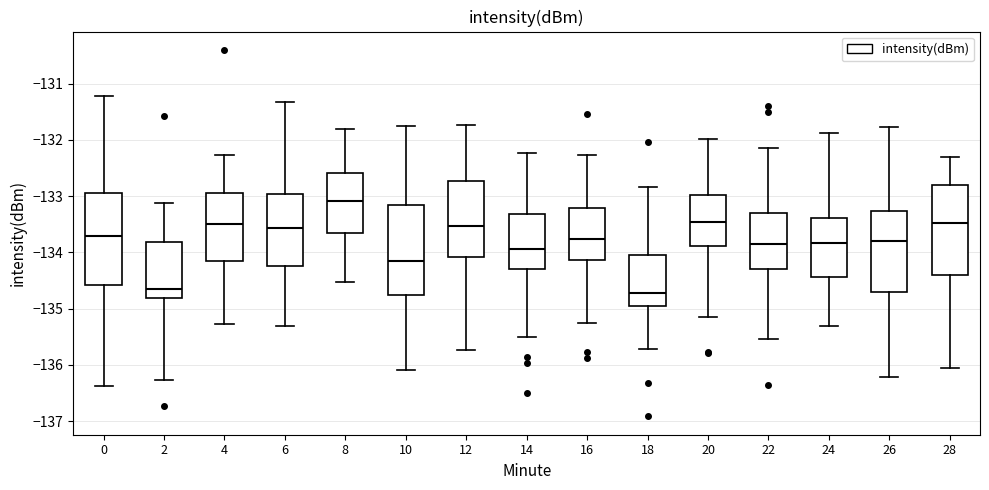

Reading left to right, read every box against the y-axis: the position of its median line, the range the box covers, and the ends of its whiskers. The values are not printed on the chart, so give them approximately, as read against the axis.

0: median -133.7, box -134.6 to -132.9, whiskers -136.4 to -131.2
2: median -134.6, box -134.8 to -133.8, whiskers -136.3 to -133.1
4: median -133.5, box -134.1 to -132.9, whiskers -135.3 to -132.3
6: median -133.6, box -134.2 to -133.0, whiskers -135.3 to -131.3
8: median -133.1, box -133.7 to -132.6, whiskers -134.5 to -131.8
10: median -134.2, box -134.8 to -133.2, whiskers -136.1 to -131.7
12: median -133.5, box -134.1 to -132.7, whiskers -135.7 to -131.7
14: median -133.9, box -134.3 to -133.3, whiskers -135.5 to -132.2
16: median -133.8, box -134.1 to -133.2, whiskers -135.3 to -132.3
18: median -134.7, box -135.0 to -134.1, whiskers -135.7 to -132.8
20: median -133.5, box -133.9 to -133.0, whiskers -135.1 to -132.0
22: median -133.9, box -134.3 to -133.3, whiskers -135.5 to -132.2
24: median -133.8, box -134.4 to -133.4, whiskers -135.3 to -131.9
26: median -133.8, box -134.7 to -133.3, whiskers -136.2 to -131.8
28: median -133.5, box -134.4 to -132.8, whiskers -136.1 to -132.3